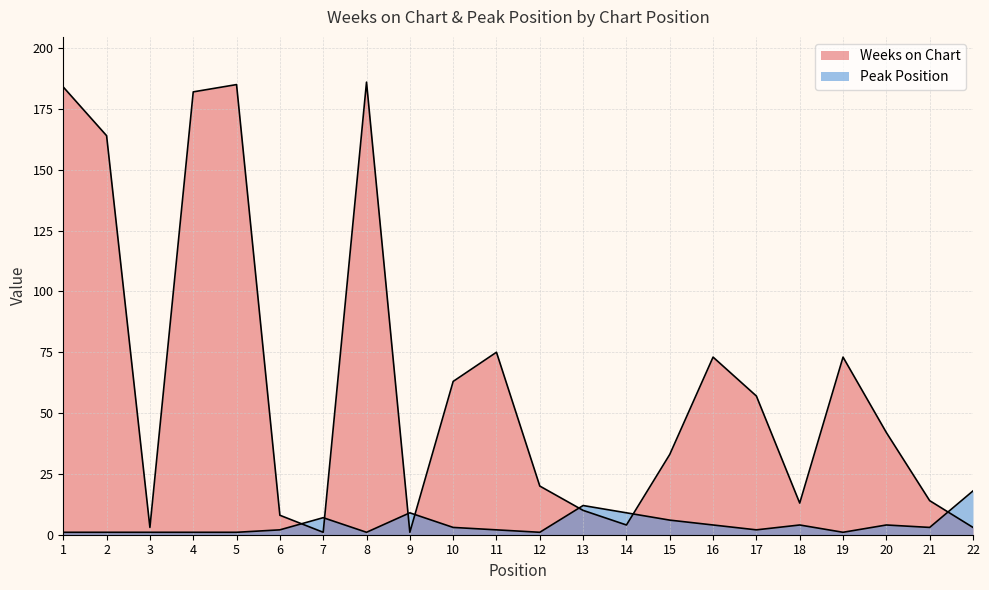

At which category does Weeks on Chart reach its first local peak?

5